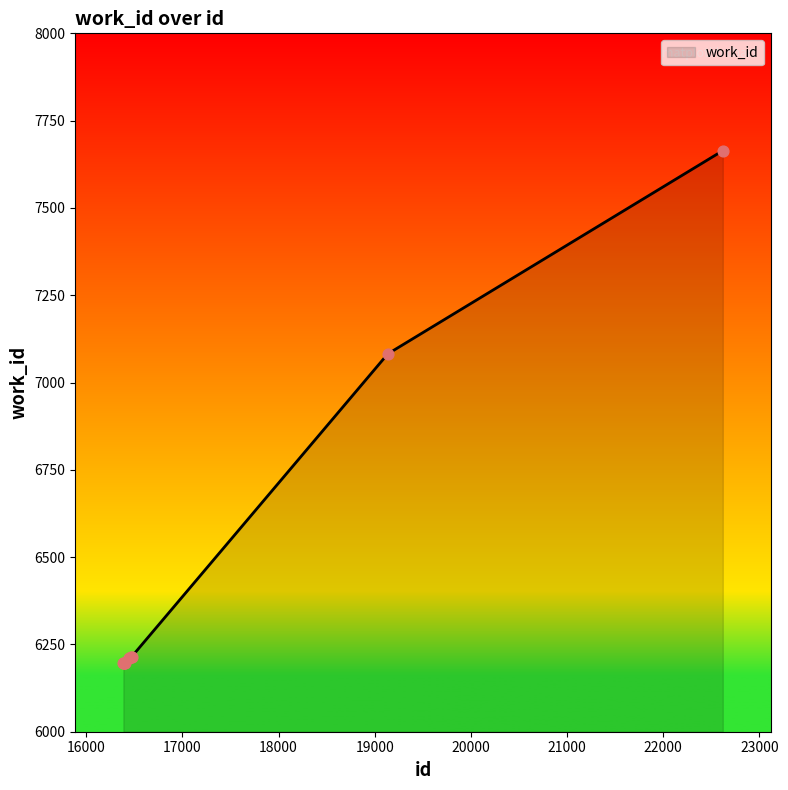

What is the minimum value shown in the chart?

6196